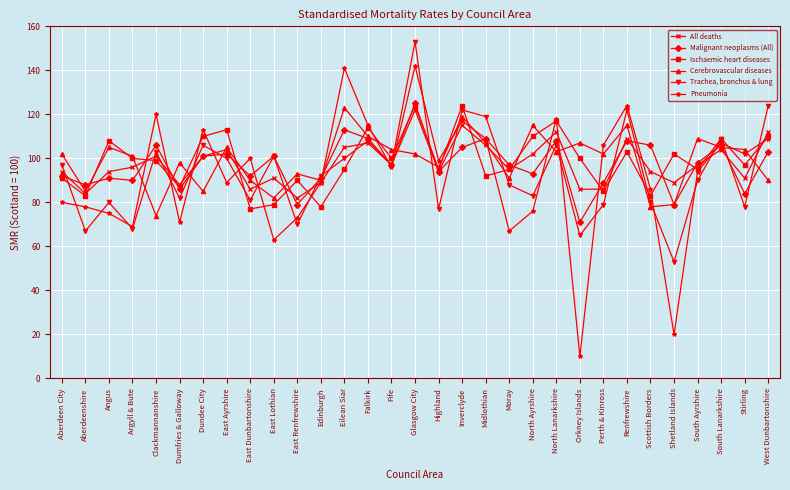

How many interior local peaks does the Pneumonia series have?

9